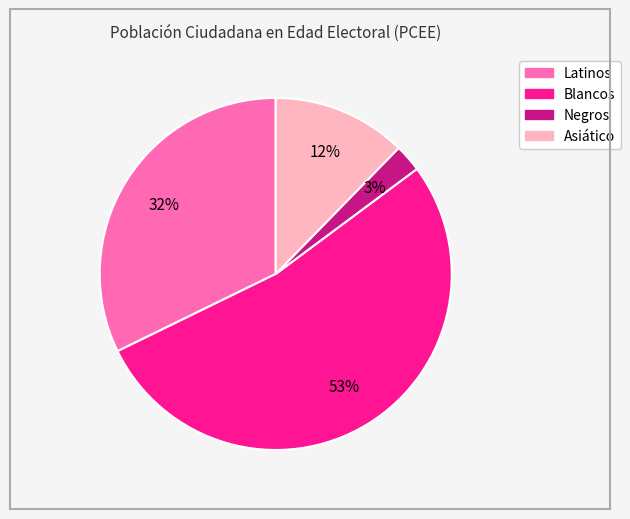

Rank the categories by value from lowest to highest.

Negros, Asiático, Latinos, Blancos